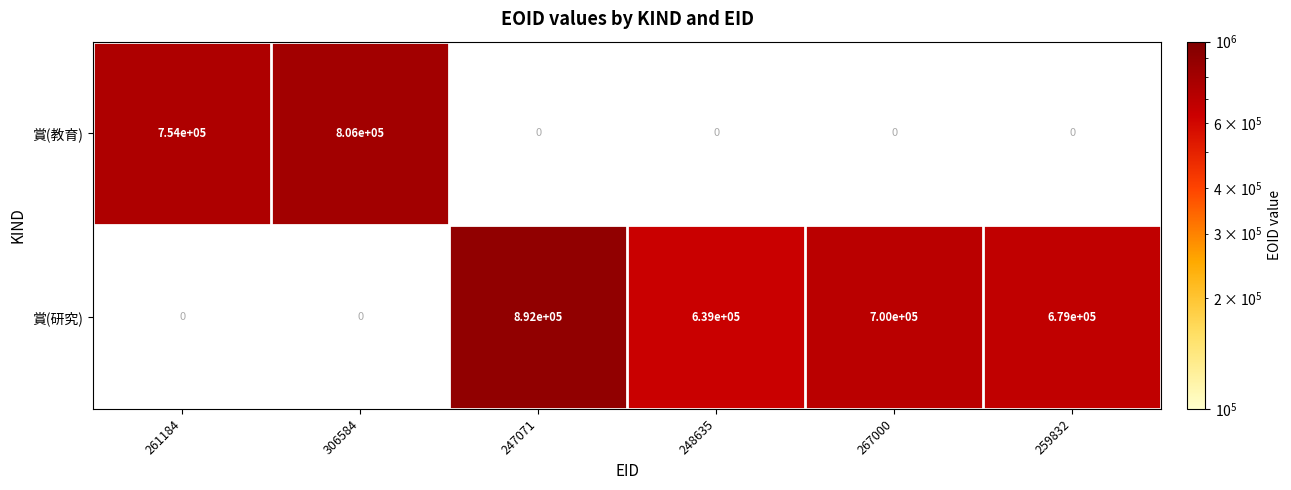

At how many categories does at least one series exceed 666320?

5